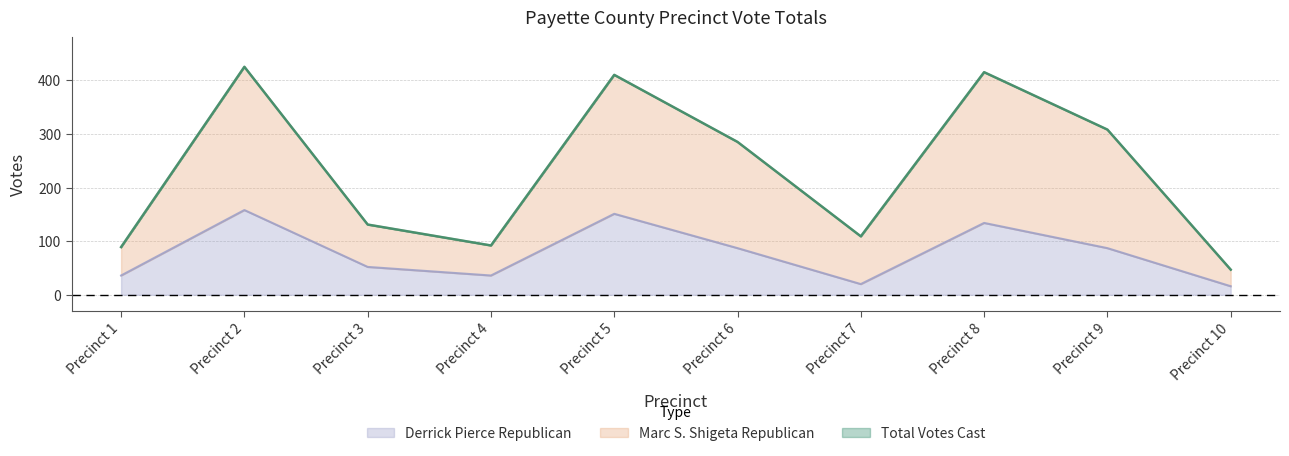

Which category has the highest value in the Total Votes Cast series?

Precinct 2